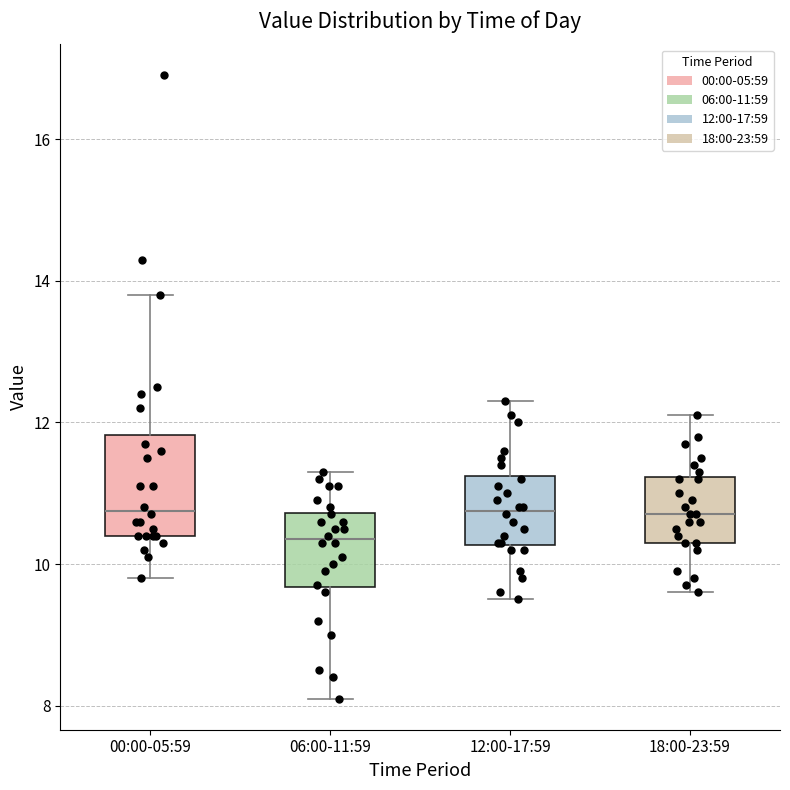

Comparing the boxes themselves (not the whiskers), which one is the tallest?

00:00-05:59